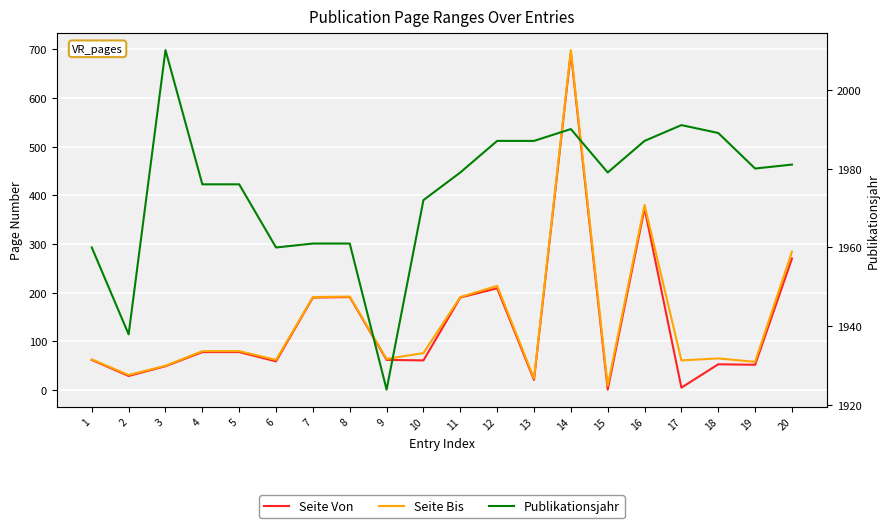

Which series has the widest spread of values?

Seite Von